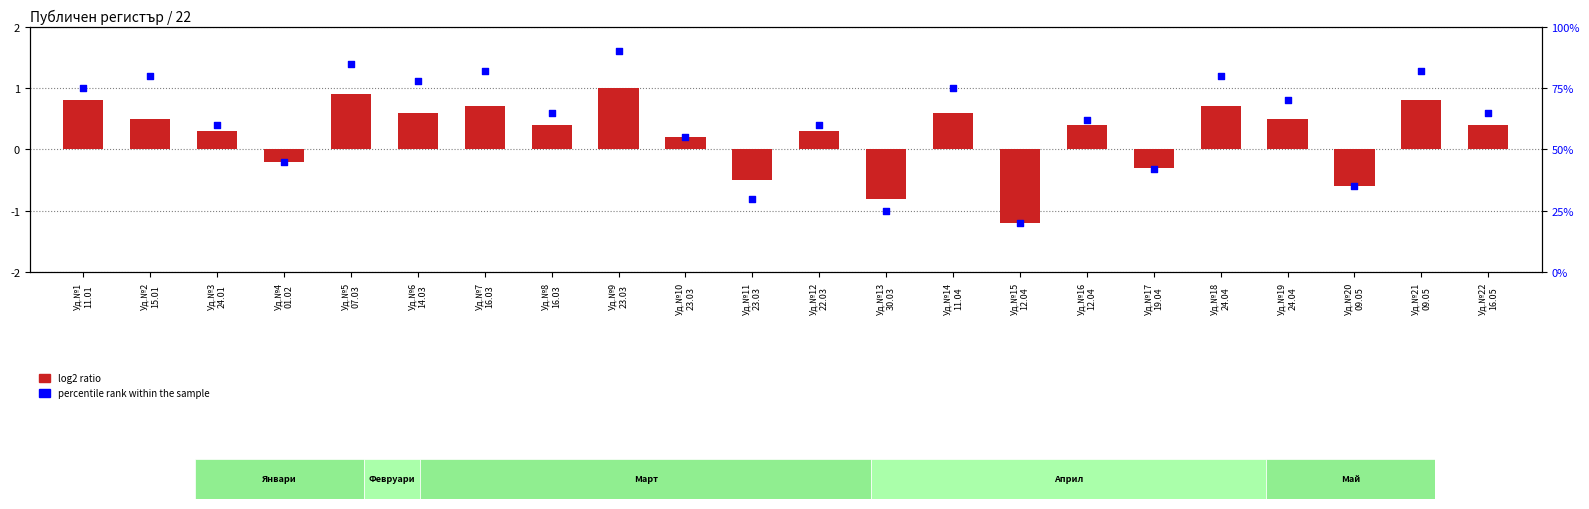

What are all the series names shown in the legend?

log2 ratio, percentile rank within the sample